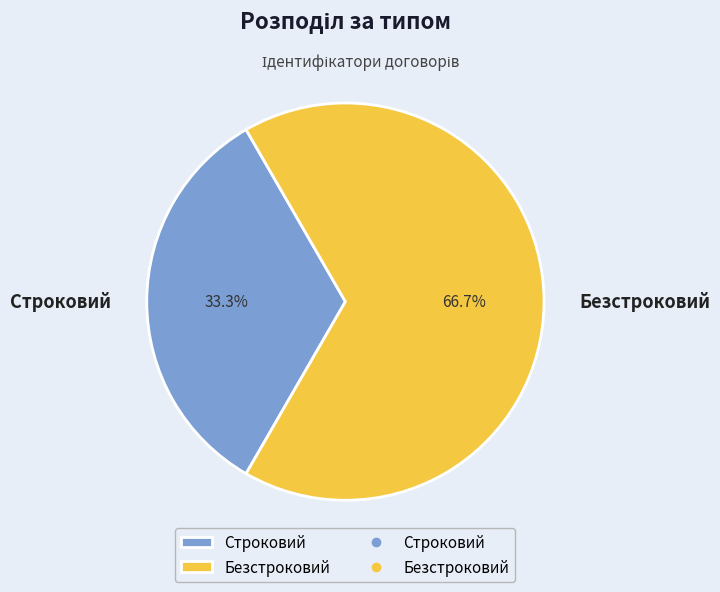

The Строковий slice represents 33% of the pie. True or false?

True